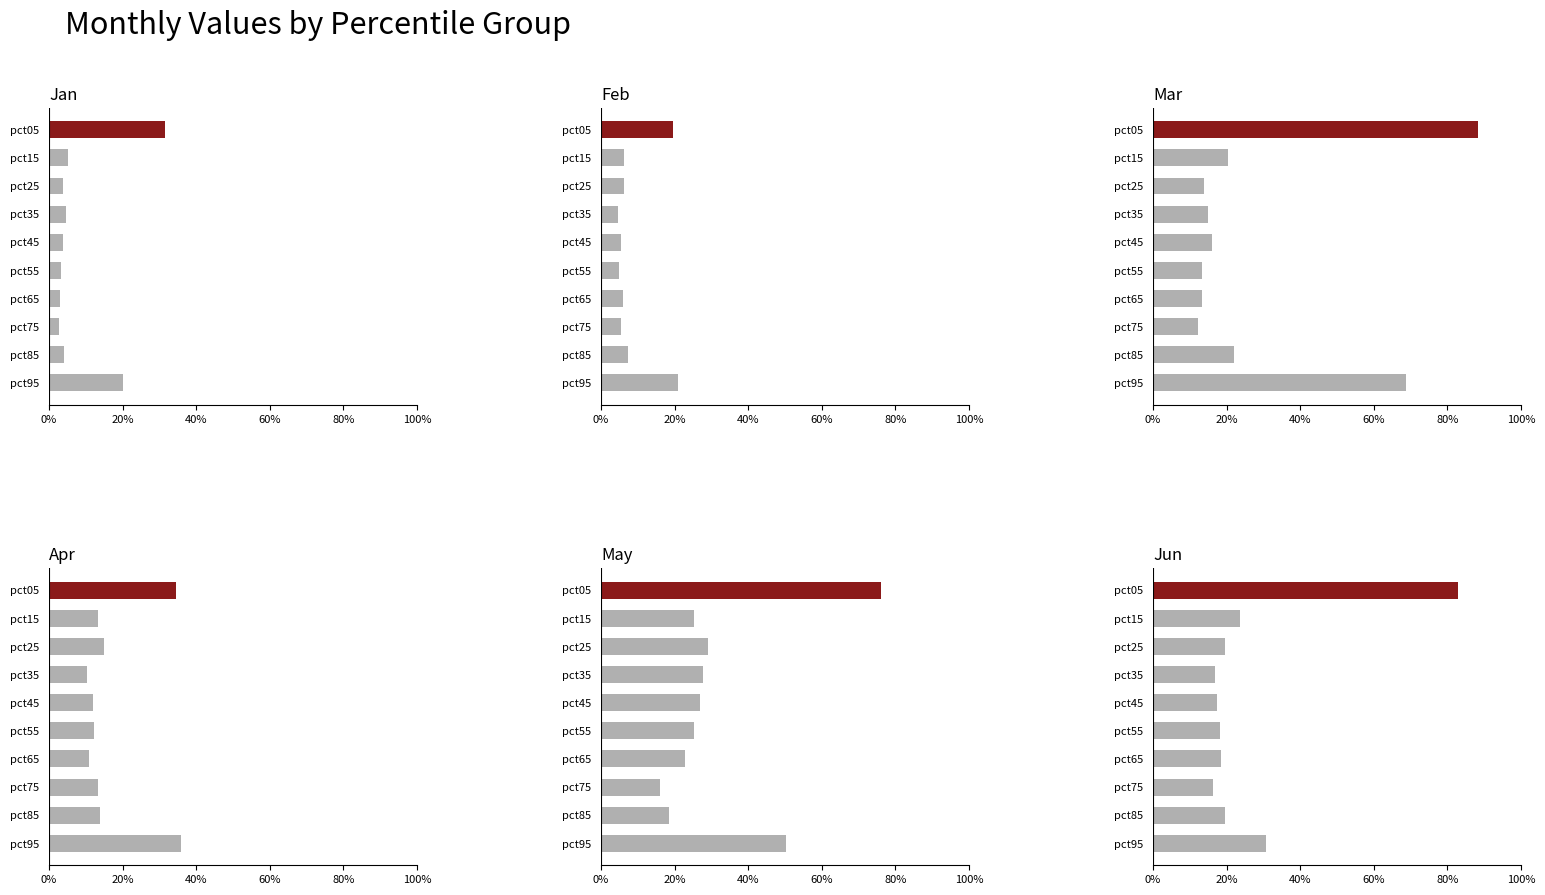

Which series has the largest total across all categories?

May